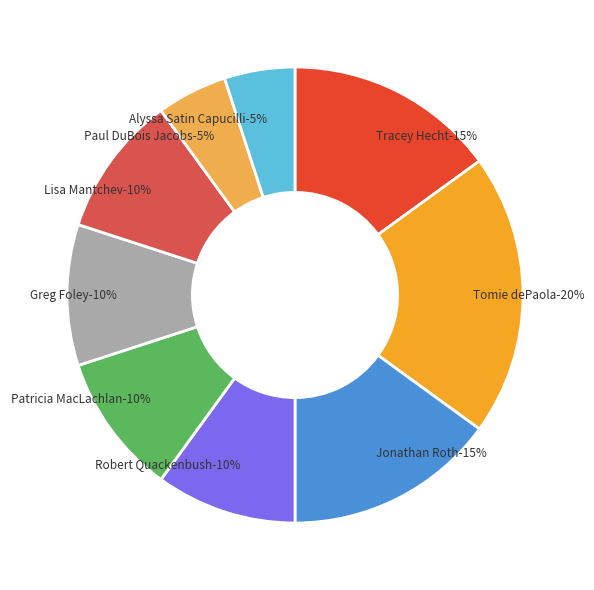

Rank the categories by value from lowest to highest.

Paul DuBois Jacobs, Alyssa Satin Capucilli, Robert Quackenbush, Patricia MacLachlan, Greg Foley, Lisa Mantchev, Tracey Hecht, Jonathan Roth, Tomie dePaola